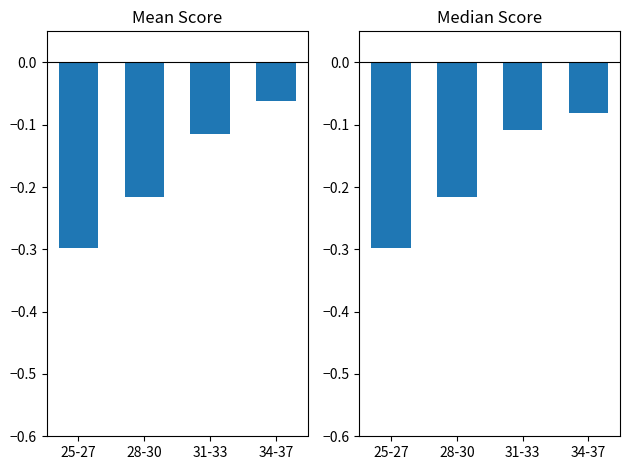

Which category has the lowest value across all series?

25-27